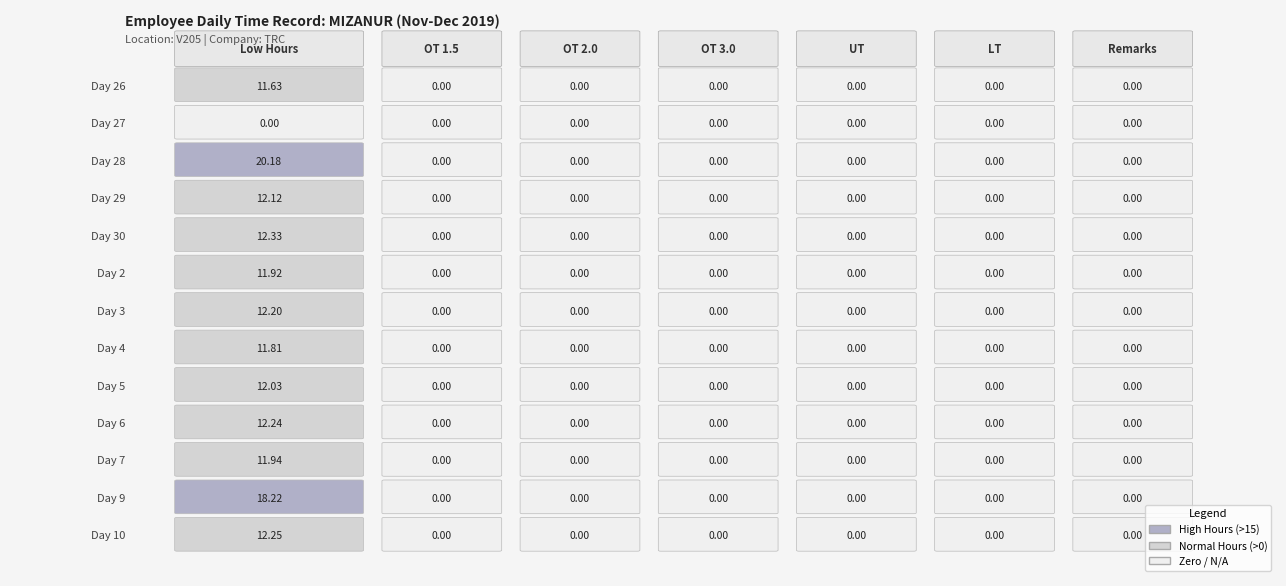

At how many categories does at least one series exceed 3?

1